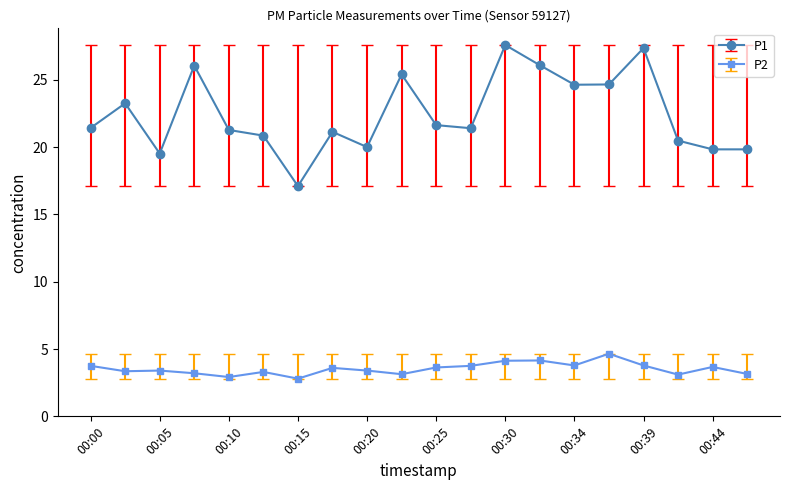

List the series in order of their overall mean, lowest first.

P2, P1